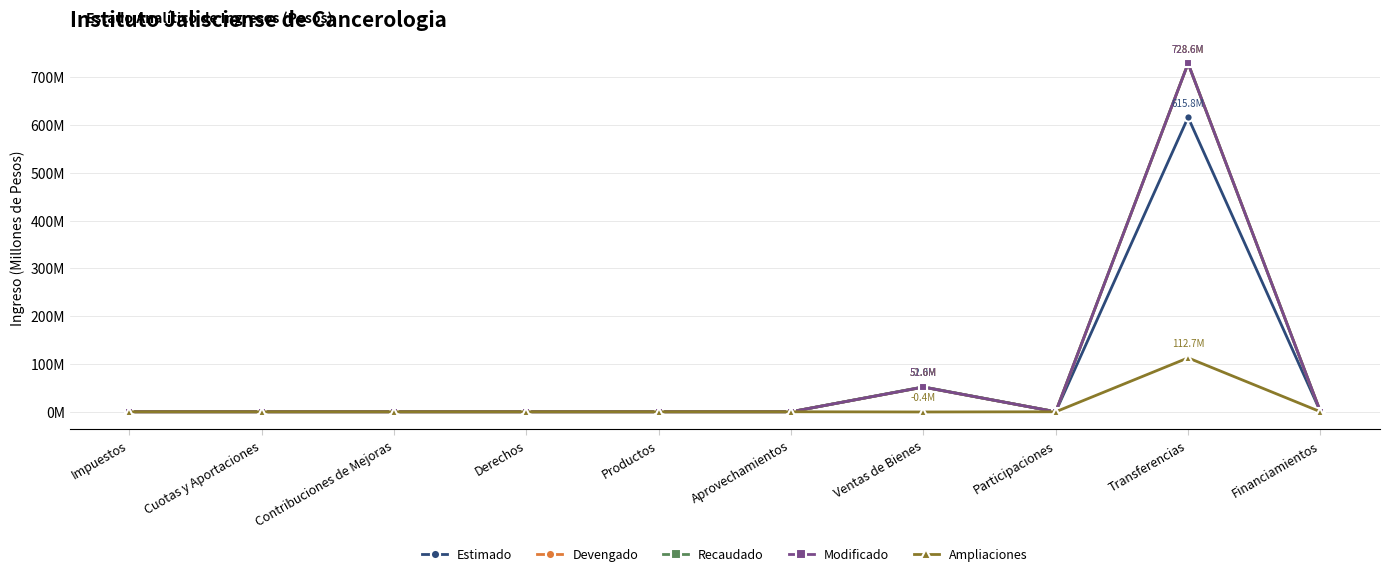

Is this an area chart (filled region under the line)?

No